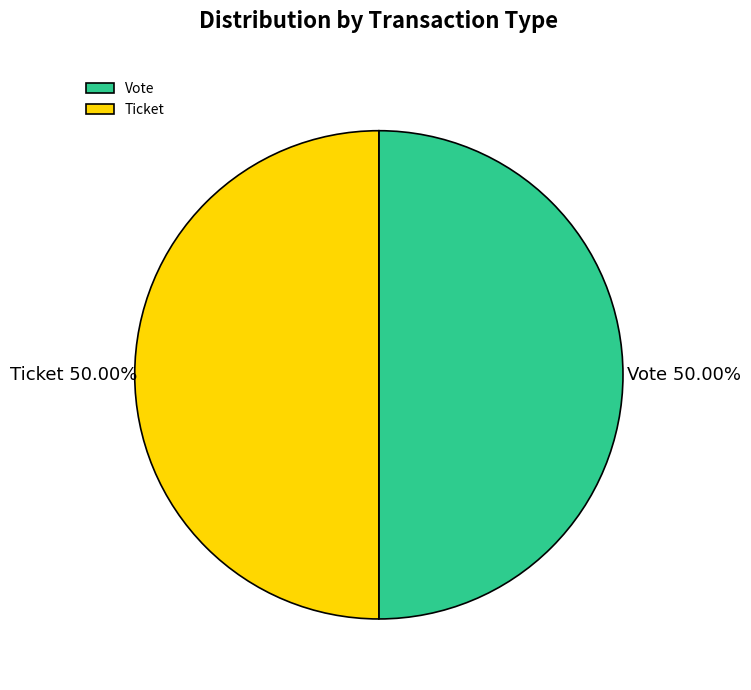

To the nearest percent, what is the average slice percentage?

50%